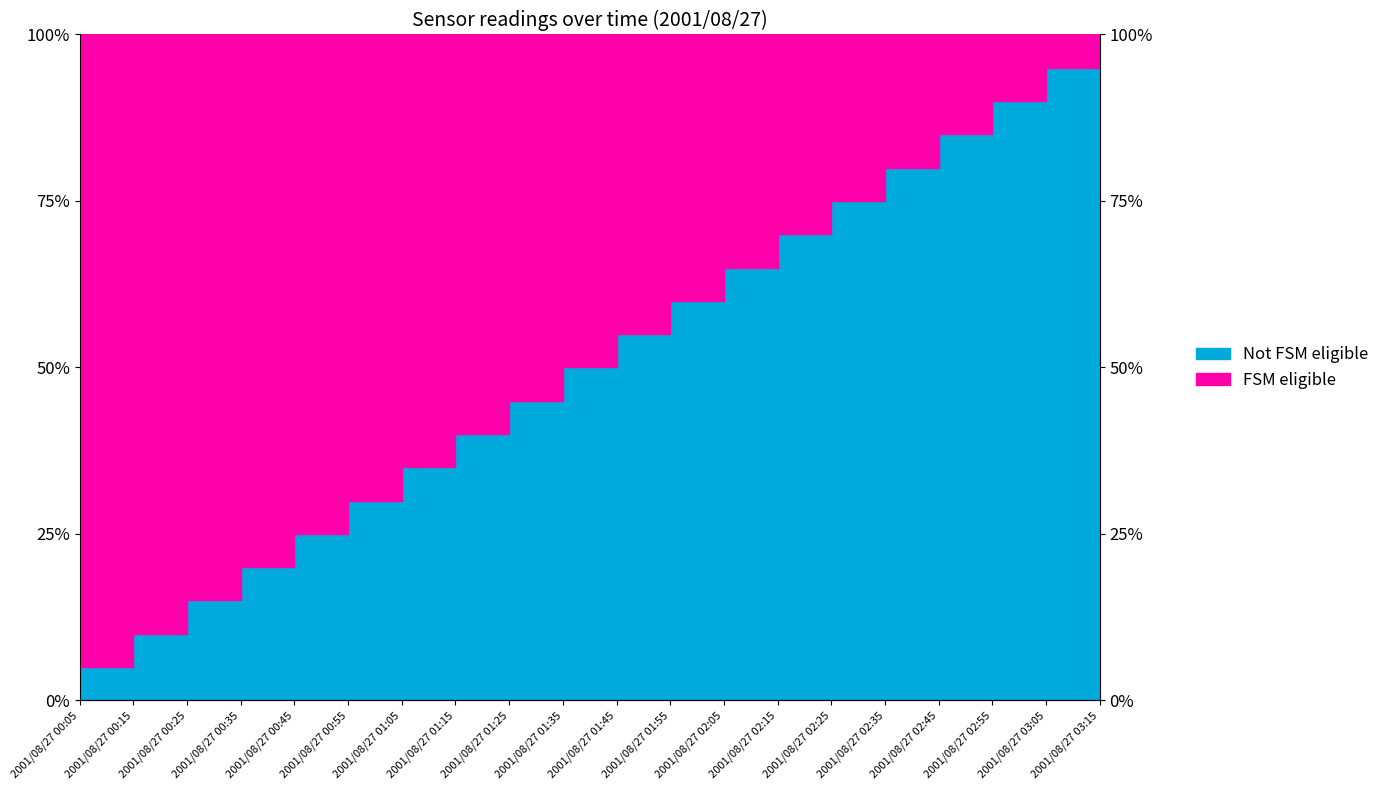

True or false: FSM eligible has more than 0 interior local peaks.

False